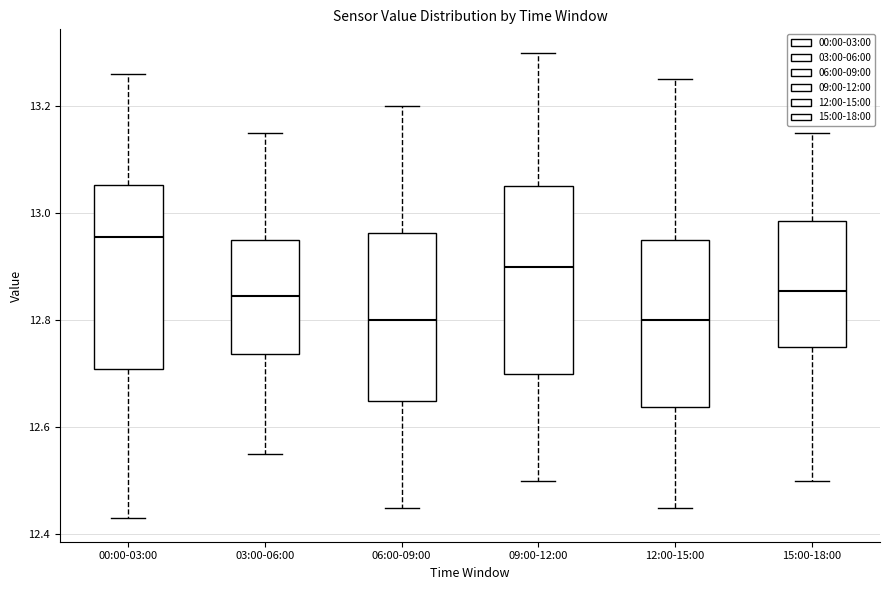

Reading left to right, read every box against the y-axis: the position of its median line, the range the box covers, and the ends of its whiskers. The values are not printed on the chart, so give them approximately, as read against the axis.

00:00-03:00: median 12.96, box 12.72 to 13.06, whiskers 12.44 to 13.26
03:00-06:00: median 12.84, box 12.74 to 12.96, whiskers 12.56 to 13.16
06:00-09:00: median 12.80, box 12.66 to 12.96, whiskers 12.46 to 13.20
09:00-12:00: median 12.90, box 12.70 to 13.06, whiskers 12.50 to 13.30
12:00-15:00: median 12.80, box 12.64 to 12.96, whiskers 12.46 to 13.26
15:00-18:00: median 12.86, box 12.76 to 12.98, whiskers 12.50 to 13.16